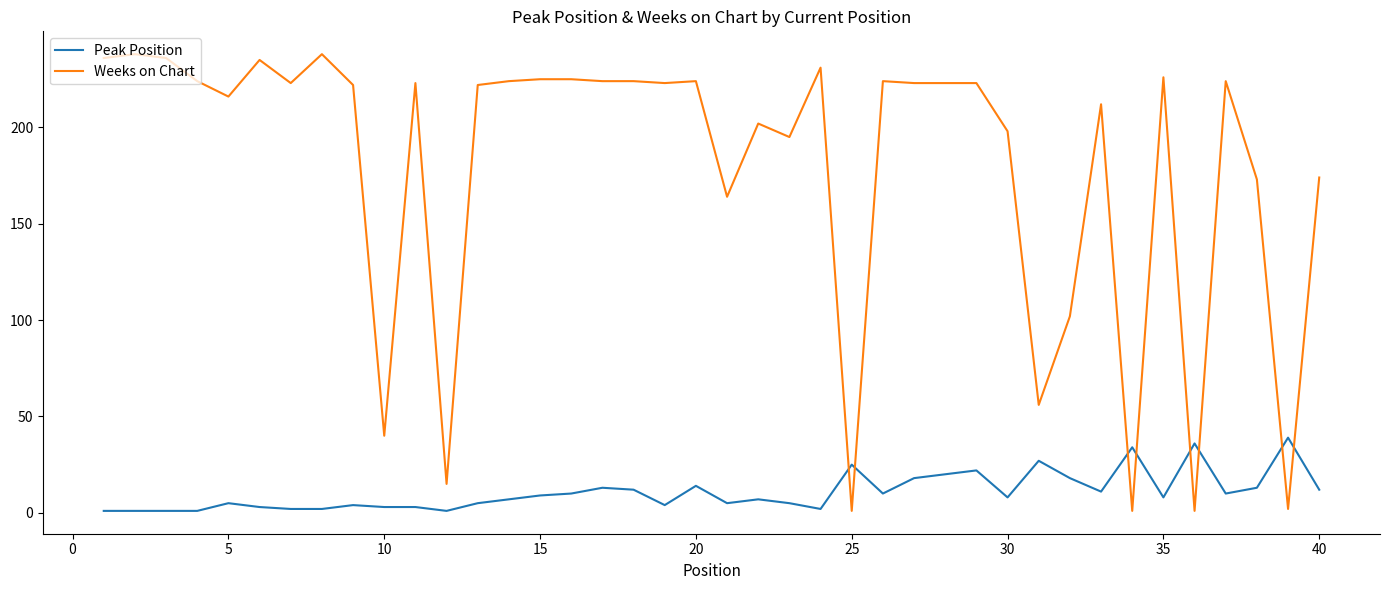

Which series has the largest total across all categories?

Weeks on Chart